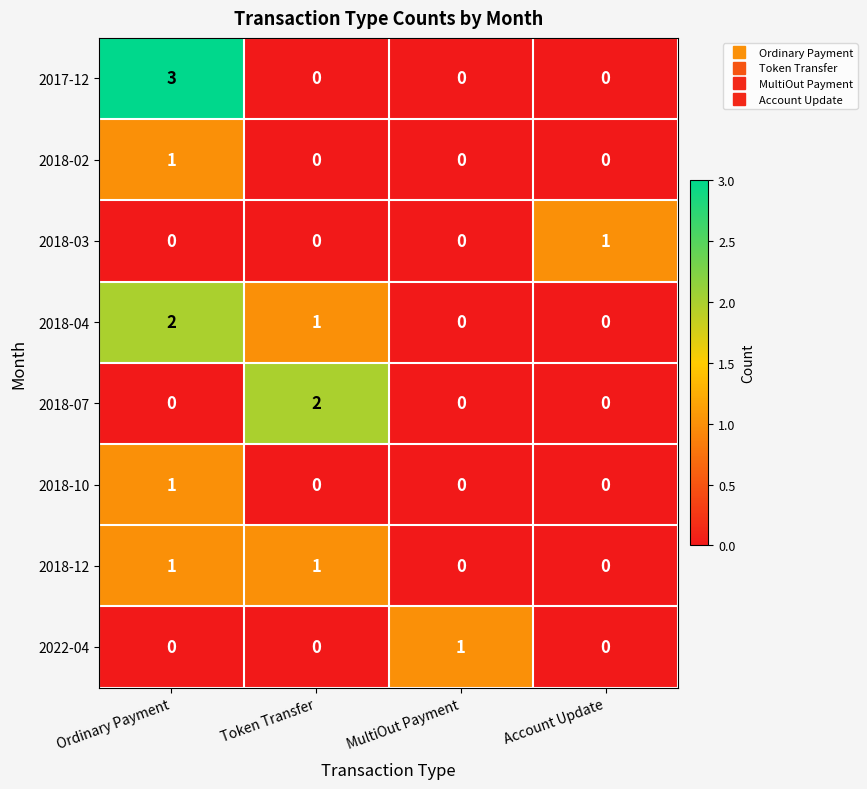

What is the greatest value displayed?

3